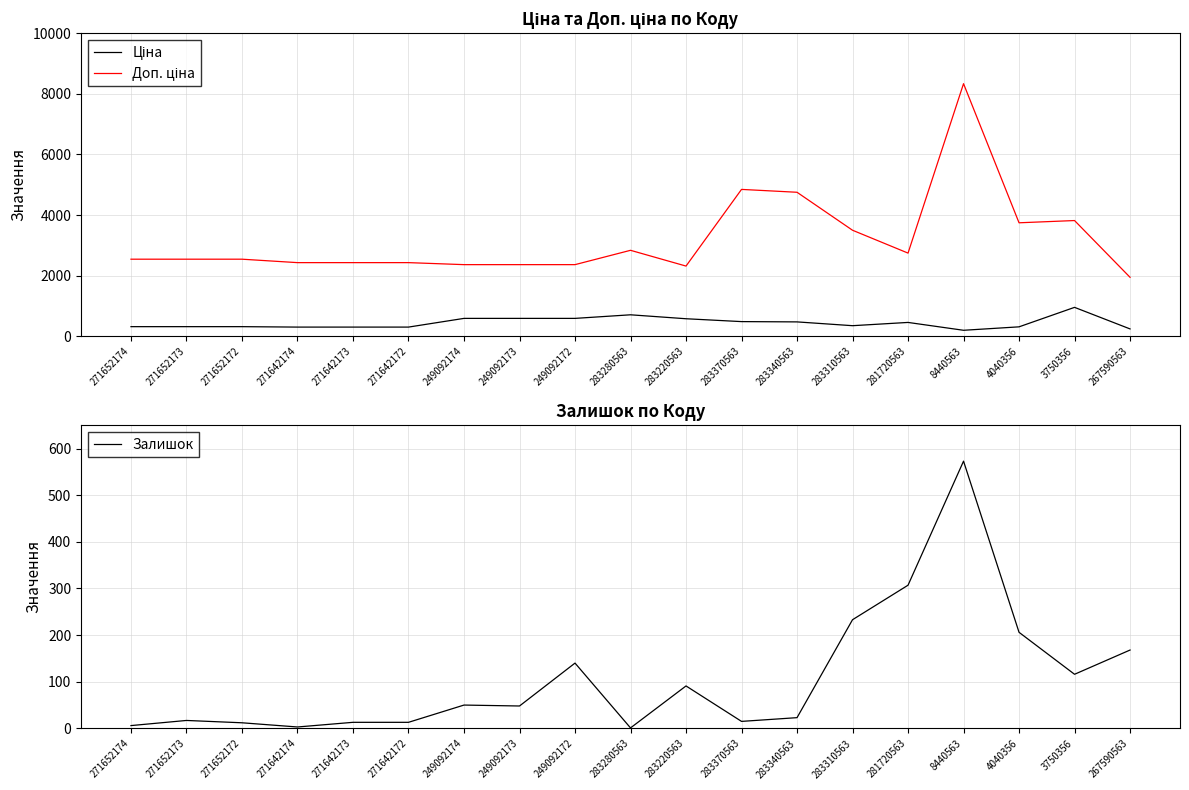

Rank the series by their maximum value, from lowest to highest.

Залишок, Ціна, Доп. ціна